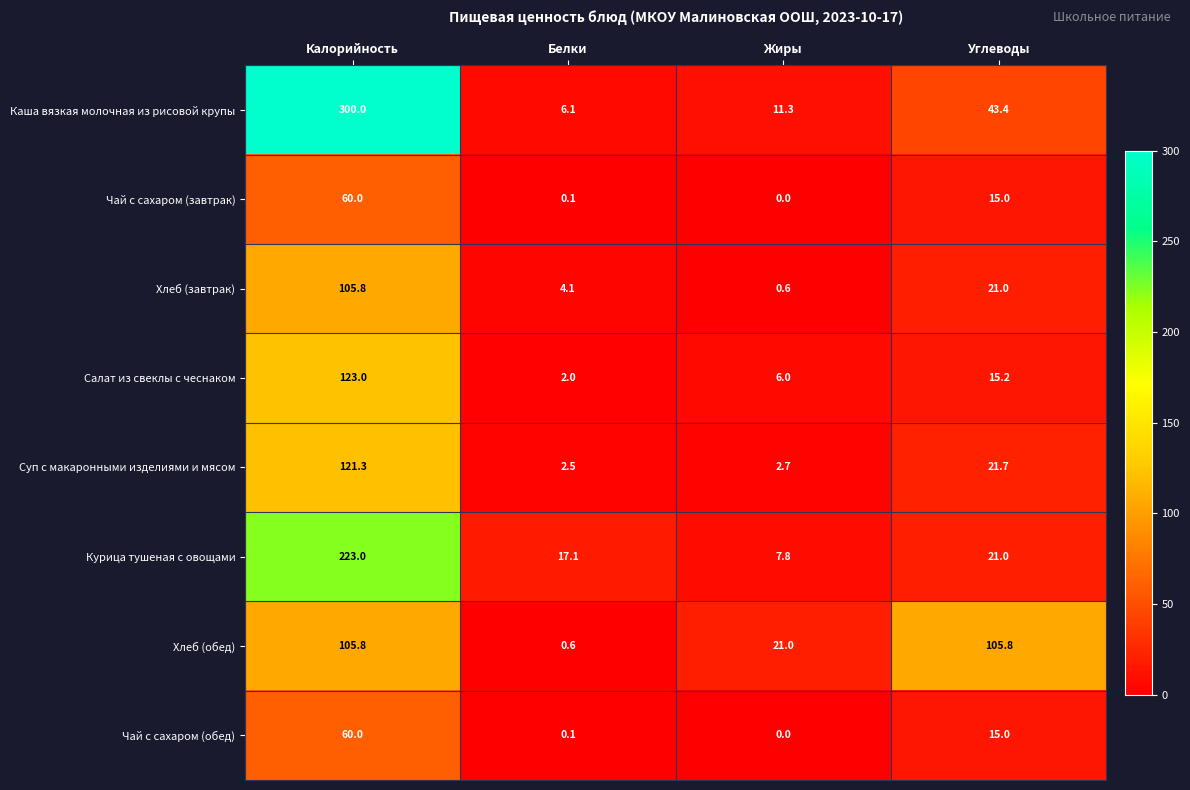

At which label is Хлеб (завтрак) closest to 53?

Углеводы